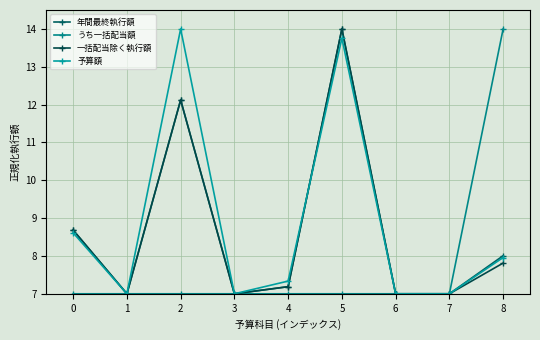

The value of 予算額 at 6 is 1.5. True or false?

False